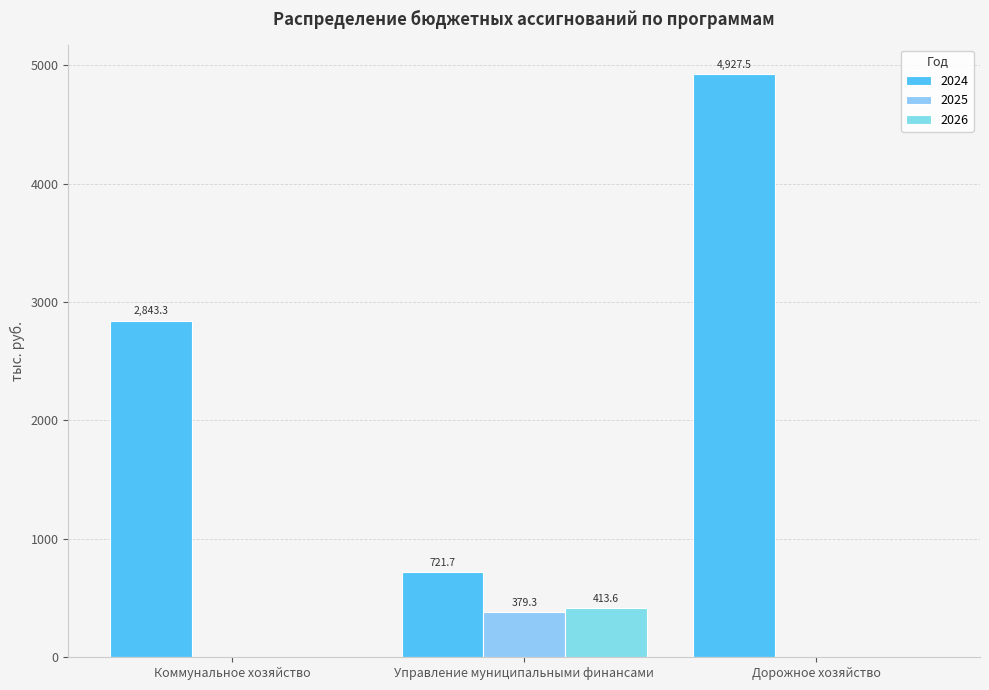

Reading left to right, what are all the values shown in this chart?

2024: Коммунальное хозяйство=2843.3	Управление муниципальными финансами=721.7	Дорожное хозяйство=4927.5
2025: Коммунальное хозяйство=0.0	Управление муниципальными финансами=379.3	Дорожное хозяйство=0.0
2026: Коммунальное хозяйство=0.0	Управление муниципальными финансами=413.6	Дорожное хозяйство=0.0